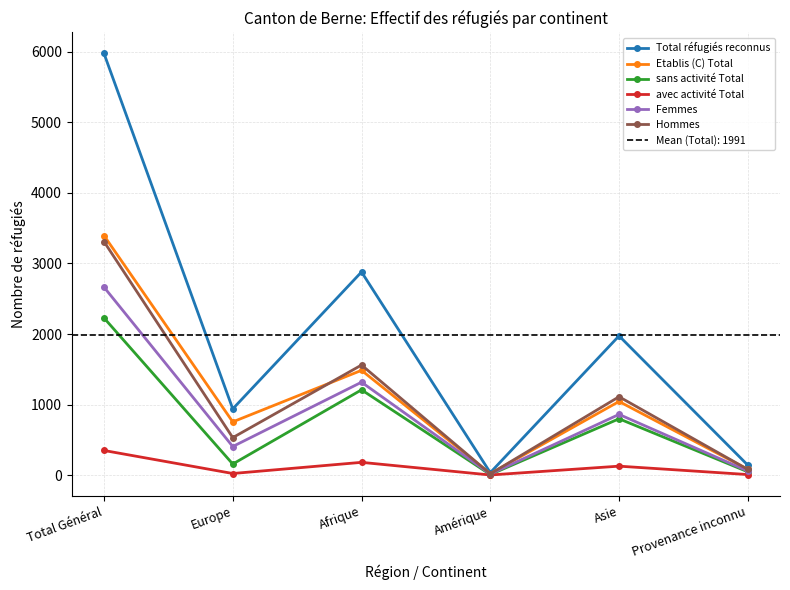

True or false: Femmes and Etablis (C) Total cross at least once.

False